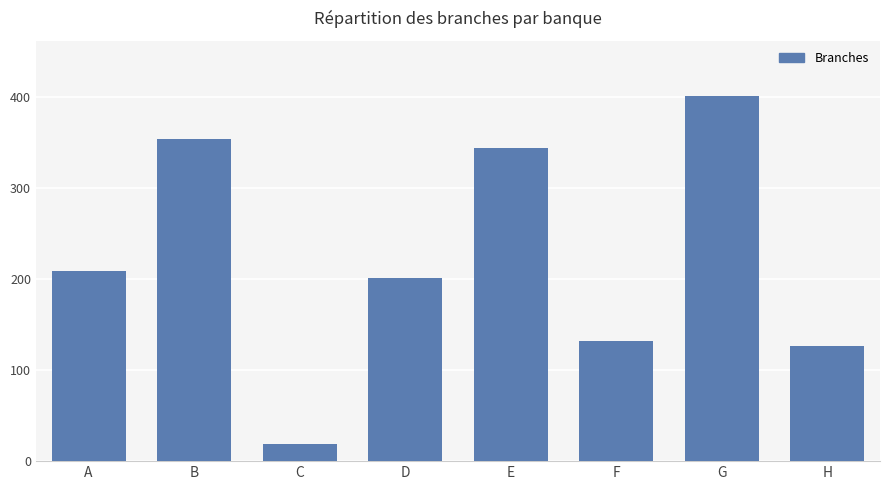

How many data points are less than 209?

4